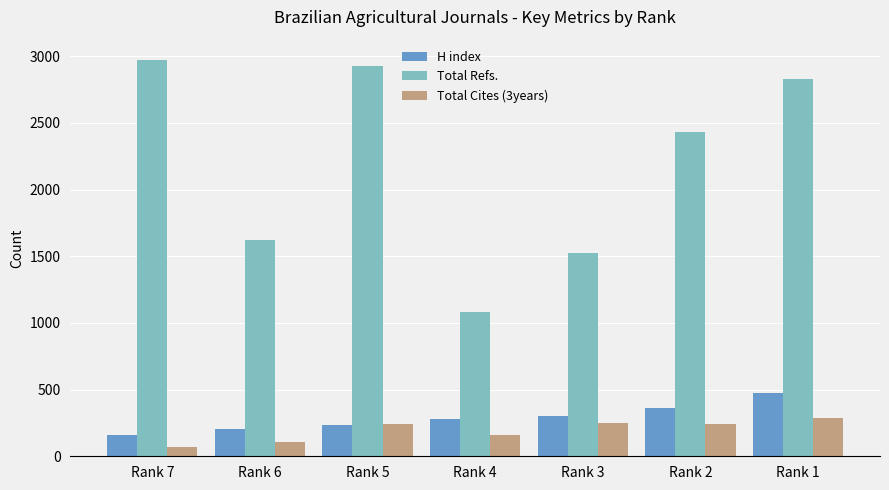

Is it true that Total Cites (3years) equals 248 at Rank 3?

True